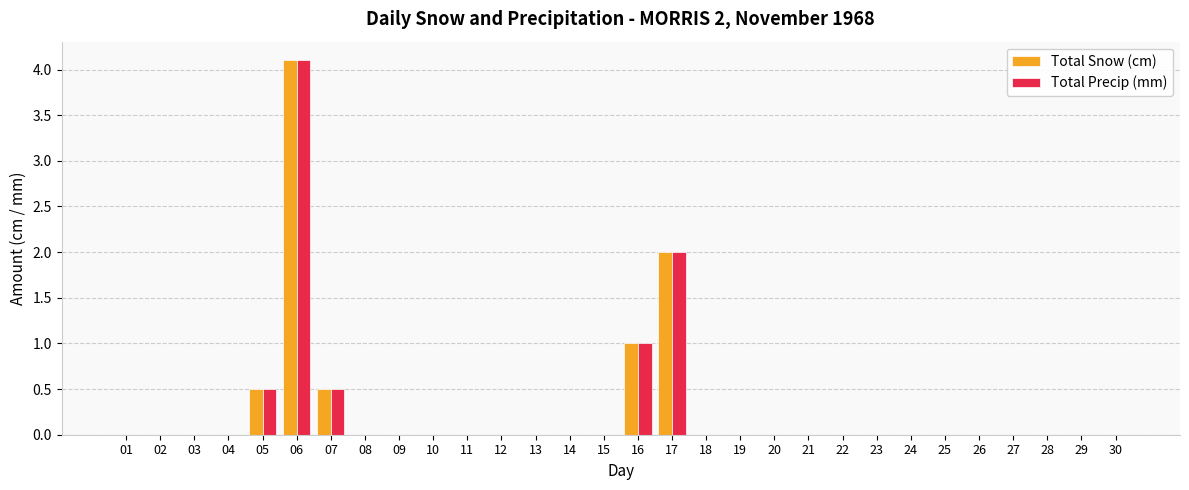

At which category is the sum across all series the highest?

06